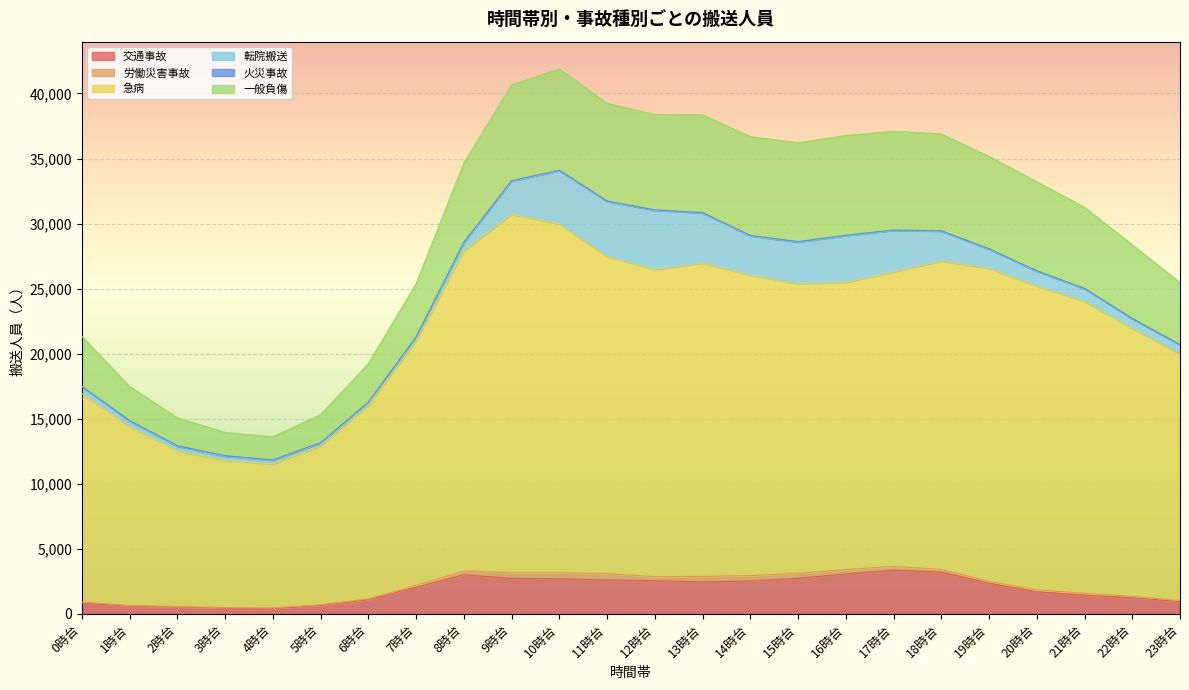

The value of 交通事故 at 11時台 is 2611. True or false?

True